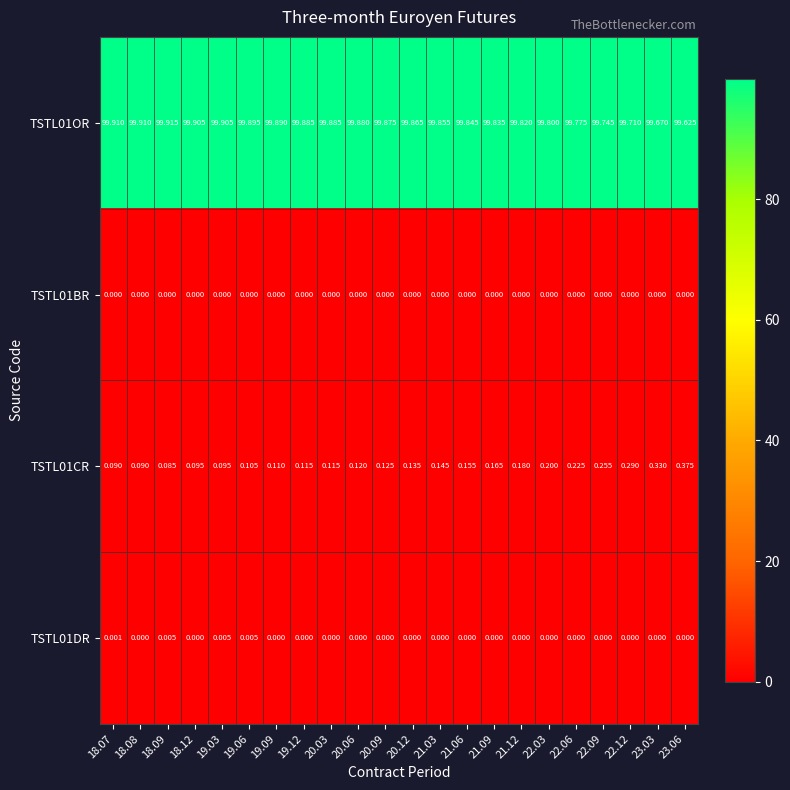

Count the number of categories in the chart.

22